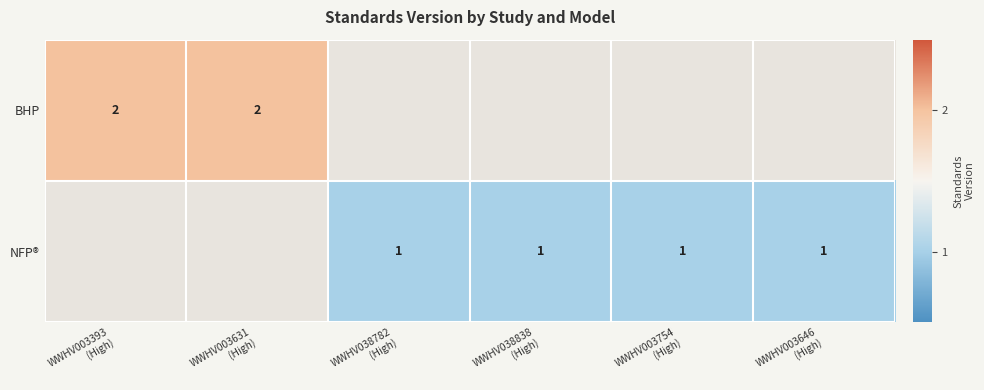

How many positive values does the NFP® series have?

4